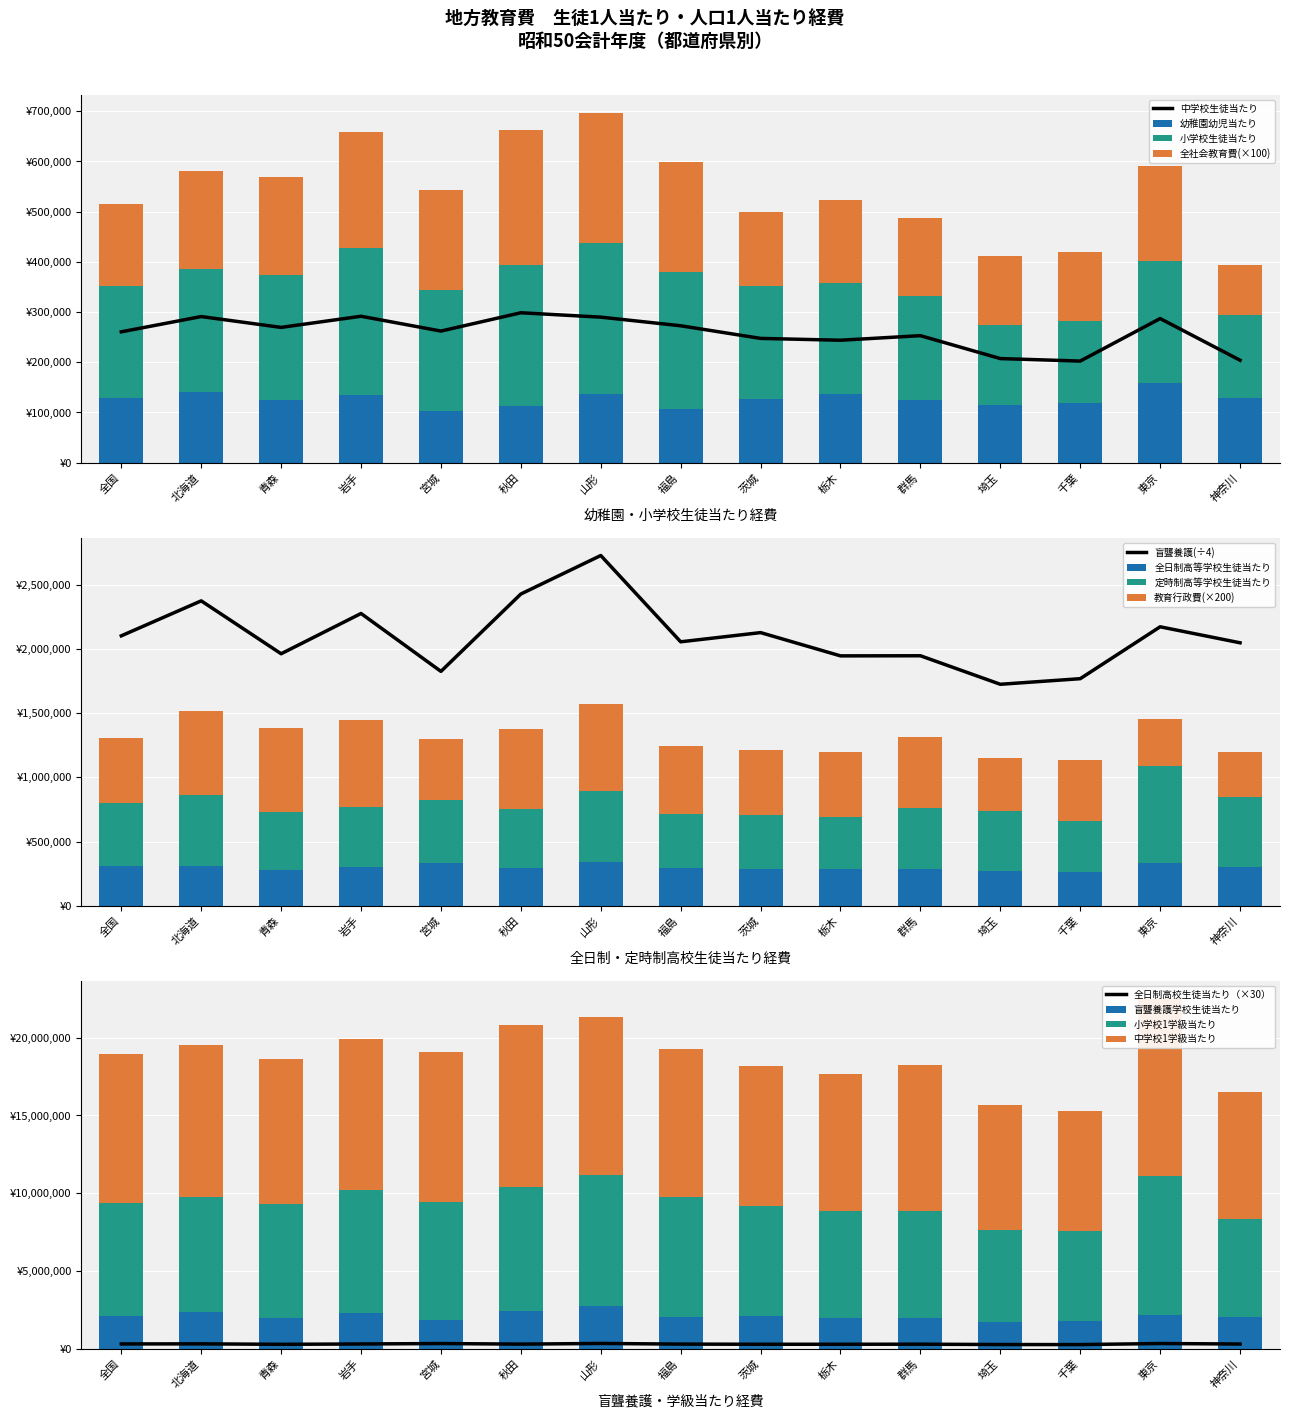

Reading left to right, extract all data points from this chart.

幼稚園幼児当たり: 129216	141101	125560	134586	103180	112289	136343	106169	126328	137347	124258	114744	117931	158870	128616
小学校生徒当たり: 222002	245495	248226	292649	239948	280984	300426	272849	226318	221115	207541	159089	163899	242201	166268
中学校生徒当たり: 260698	291109	269515	291723	262195	298672	289946	272757	247600	243956	253045	207418	202442	287124	204141
全社会教育: 163300	194600	195600	231600	200500	269200	260800	220000	146700	164000	155900	137100	138600	190200	99600